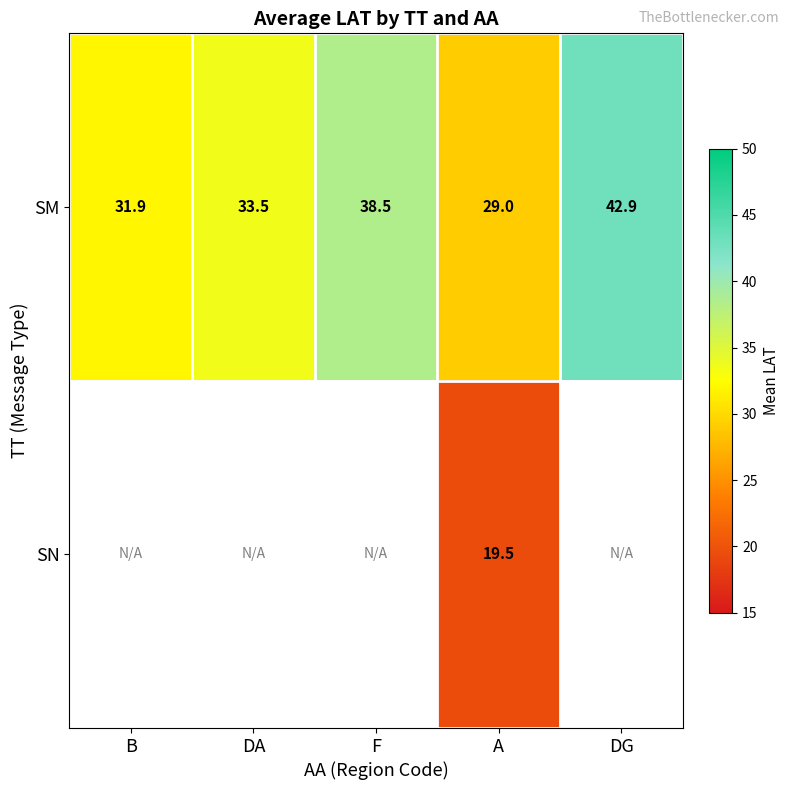

List the labels in order of SM value, smallest first.

A, B, DA, F, DG